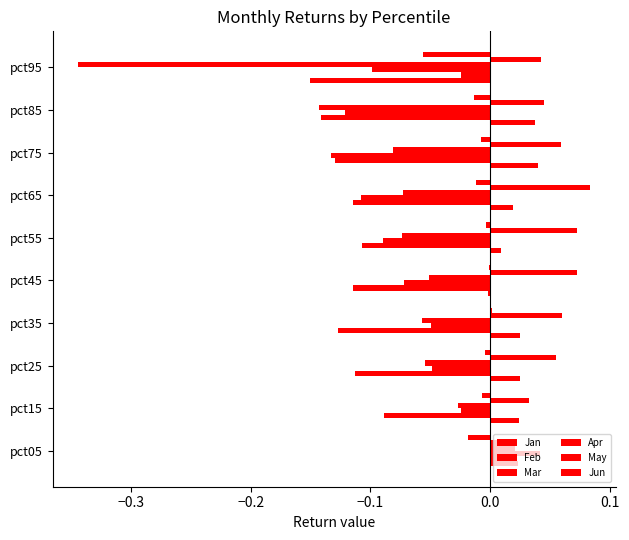

How many data points does each series have?

10